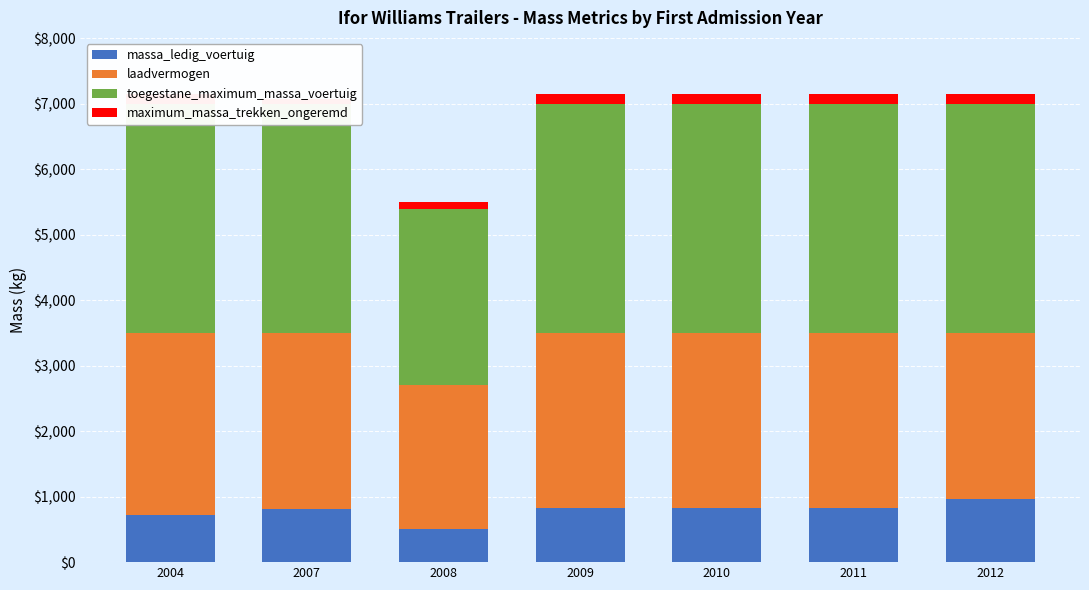

What is the value of the laadvermogen bar at the 6th from the left?

2679